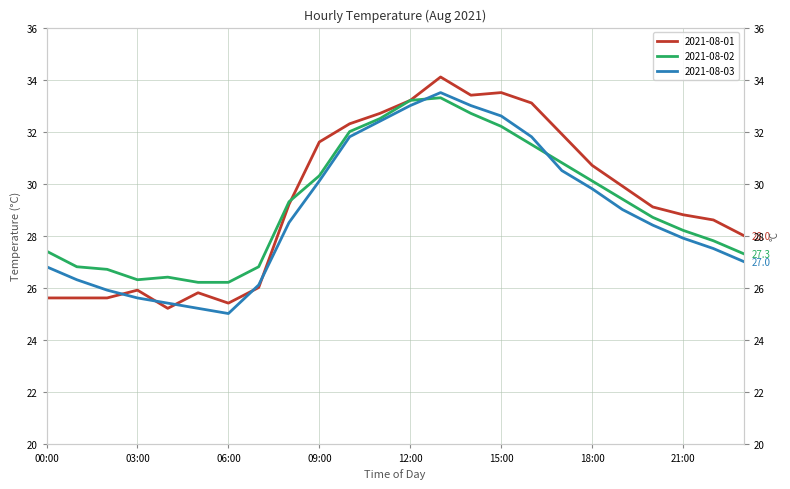

What is the difference between the highest and lowest values at 19:00?

0.9